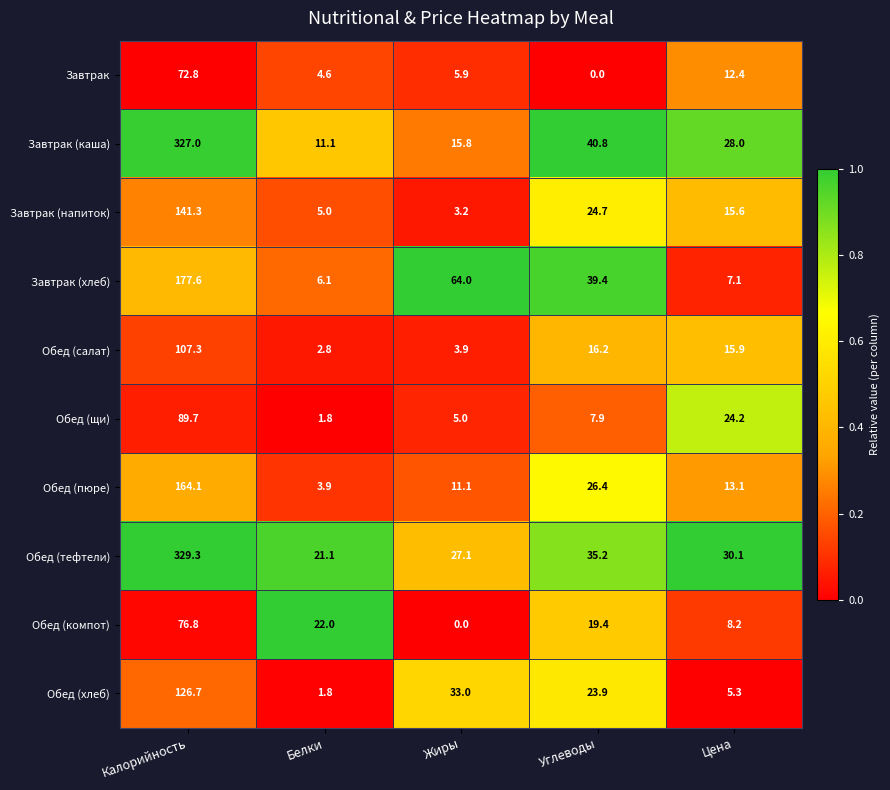

The Обед (салат) series shows 4.5 at Углеводы. True or false?

False